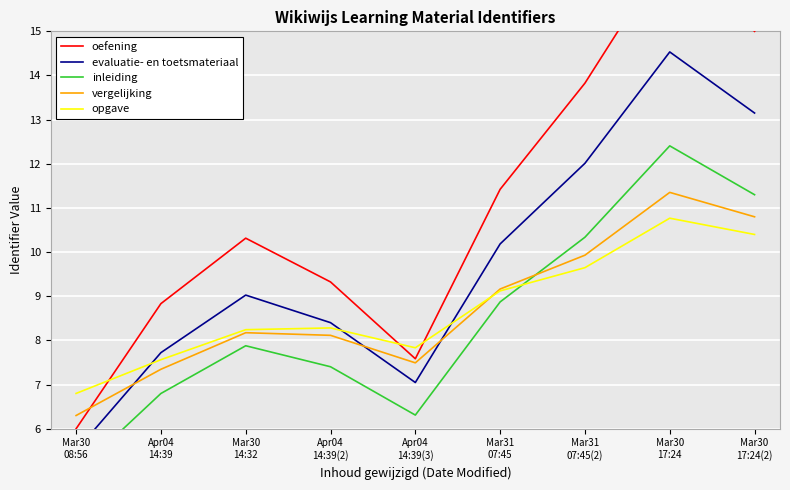

At which category does evaluatie- en toetsmateriaal reach its first local peak?

Mar30
14:32